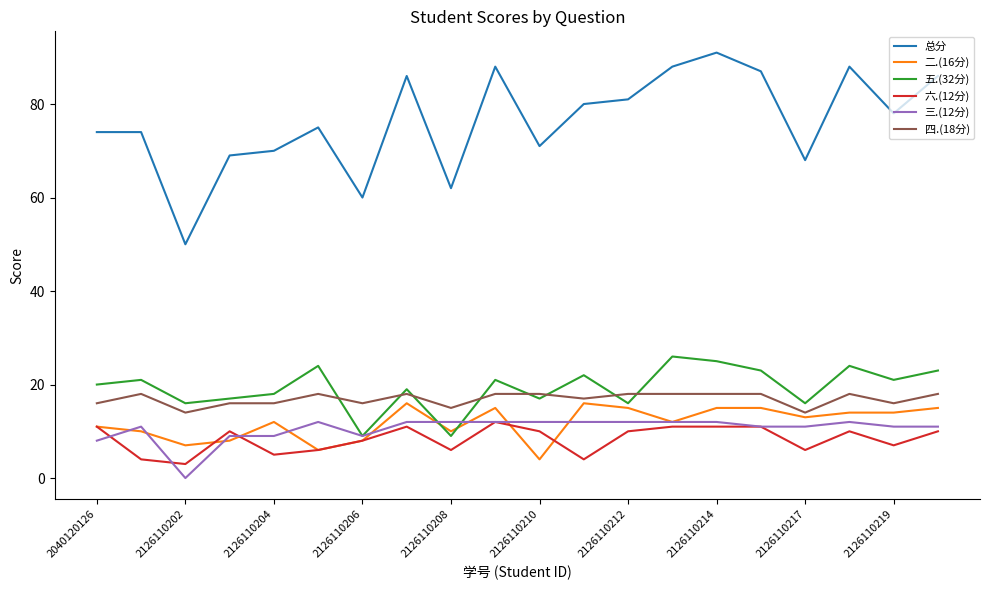

What is the highest value of the 总分 series?

91